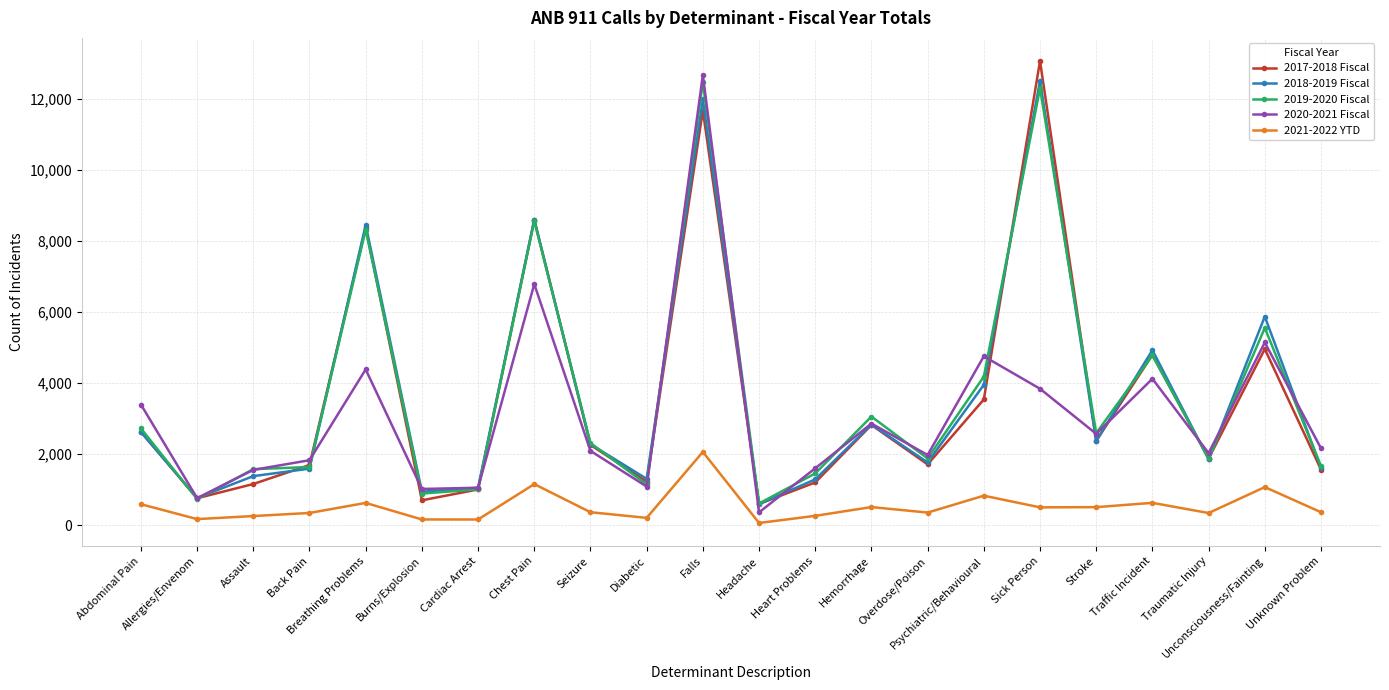

True or false: 2018-2019 Fiscal has more than 0 points higher than both neighbors.

True